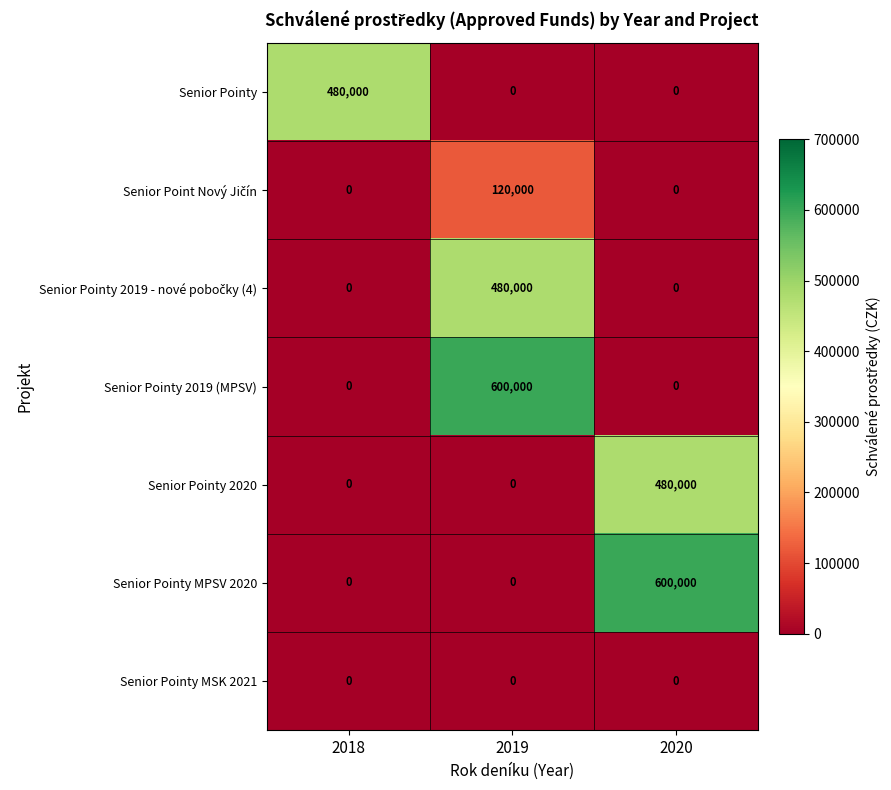

Is it true that Senior Pointy MPSV 2020 equals 271378 at 2020?

False